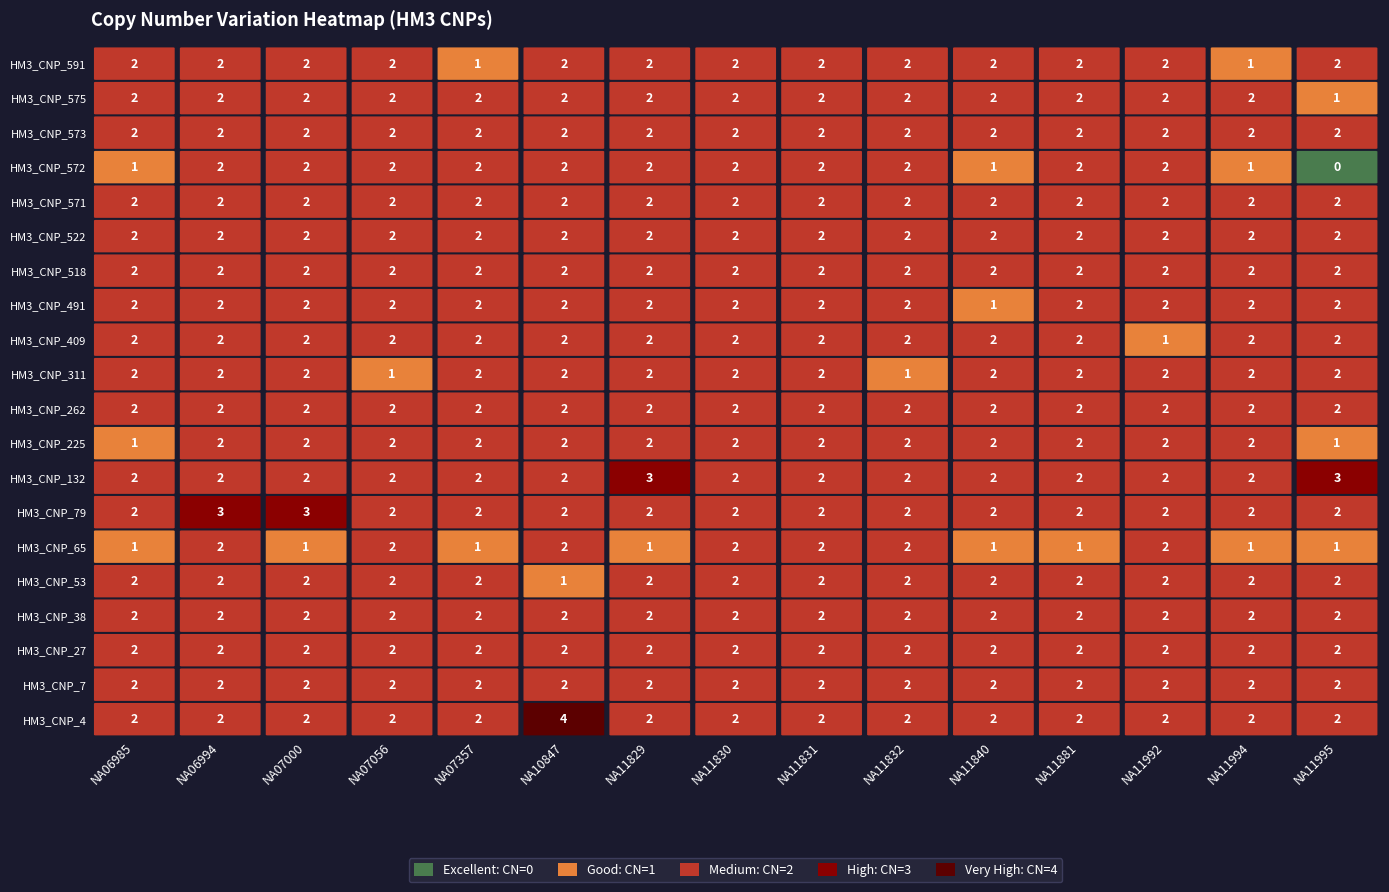

What is the greatest value displayed?

4